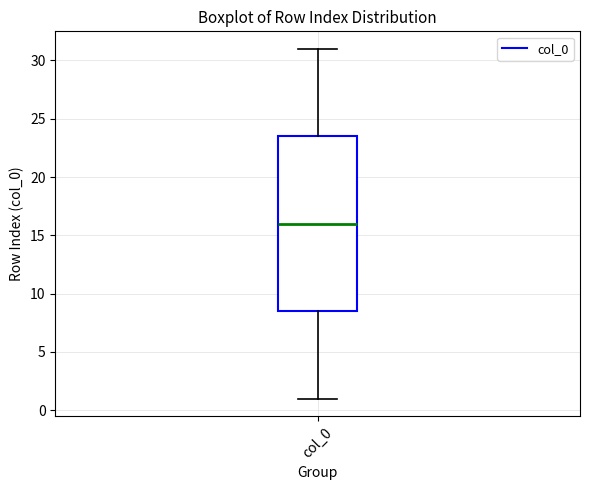

Read this box plot against the y-axis: the position of the median line, the range covered by the box, and the ends of both whiskers. The values are not printed on the chart, so give them approximately, as read against the axis.

median 16.0, box 8.5 to 23.5, whiskers 1.0 to 31.0